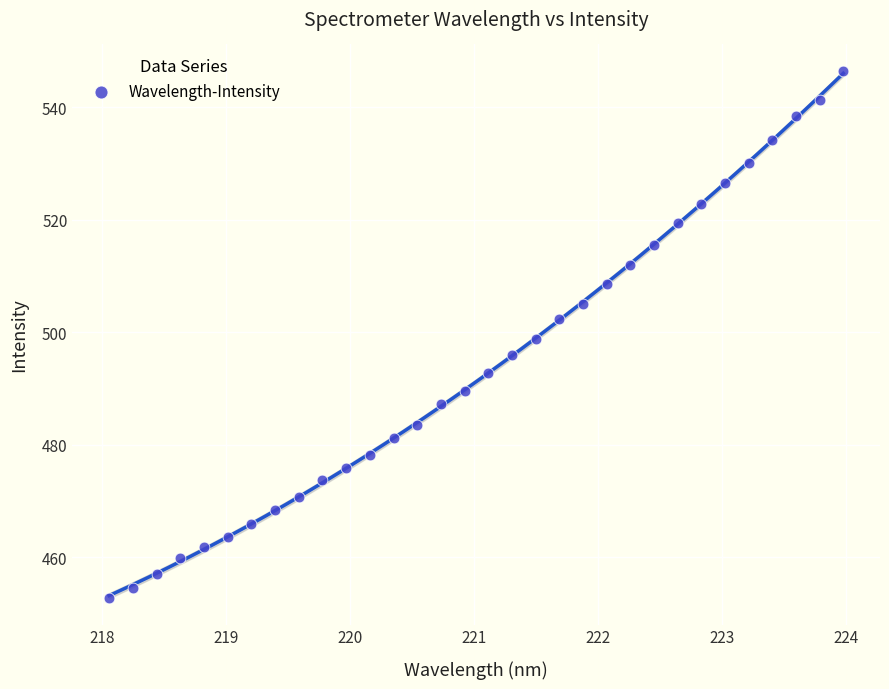

What is the range of X values (max minus min)?

5.9